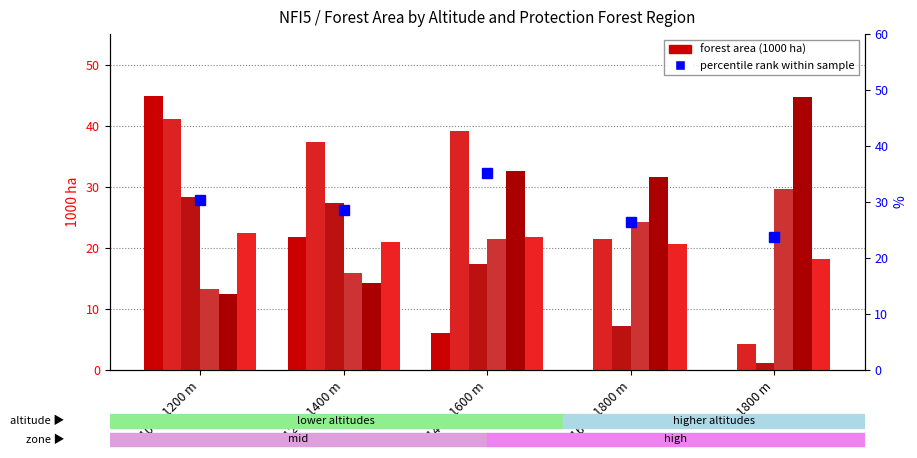

True or false: Southeastern Alps has a value of 22.5 at 1201-1400 m.

False